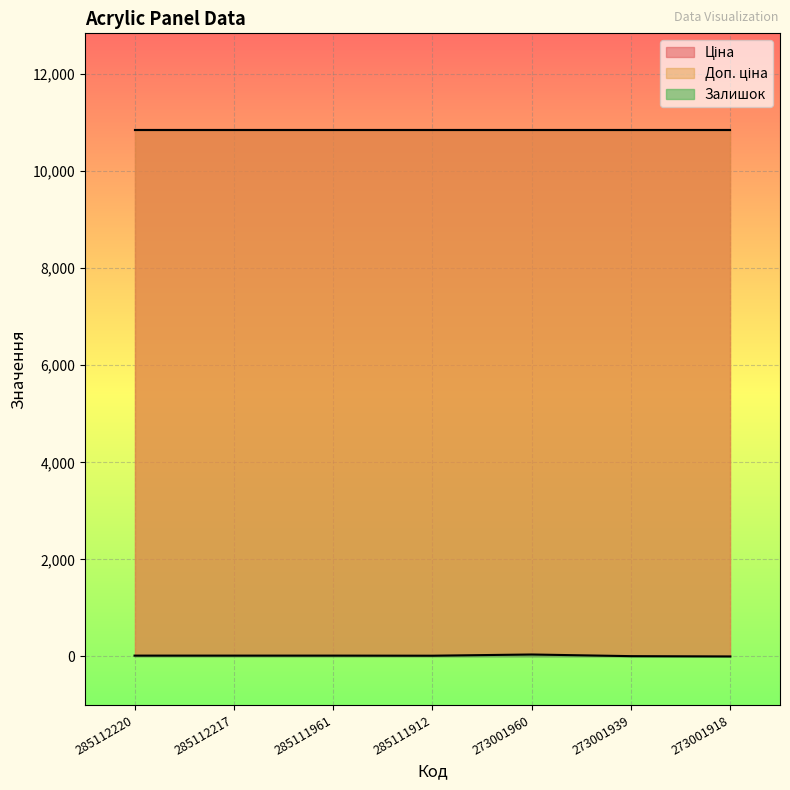

Reading right to left, extract all data points from this chart.

Ціна: 10840.1	10840.1	10840.1	10840.1	10840.1	10840.1	10840.1
Доп. ціна: 10840.1	10840.1	10840.1	10840.1	10840.1	10840.1	10840.1
Залишок: 0.0	6.0	40.0	15.0	17.0	17.0	17.0